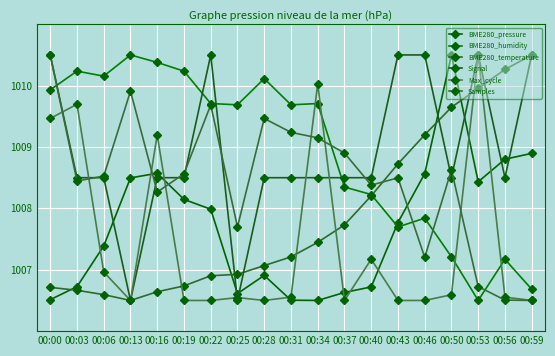

Between 00:03 and 00:22, which is larger?

00:22